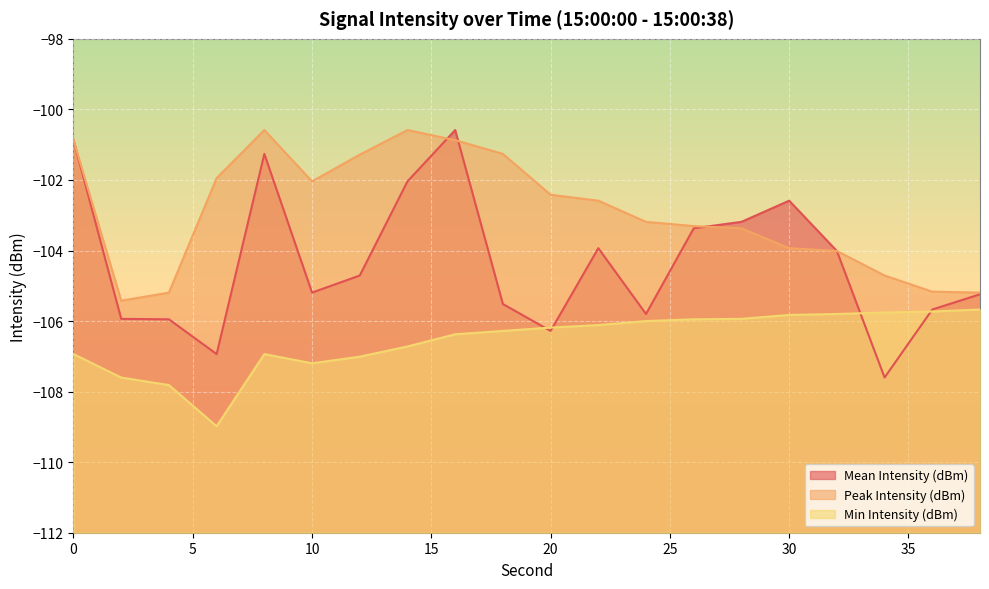

At 22, list the series in order from largest to smallest.

Peak Intensity (dBm), Mean Intensity (dBm), Min Intensity (dBm)